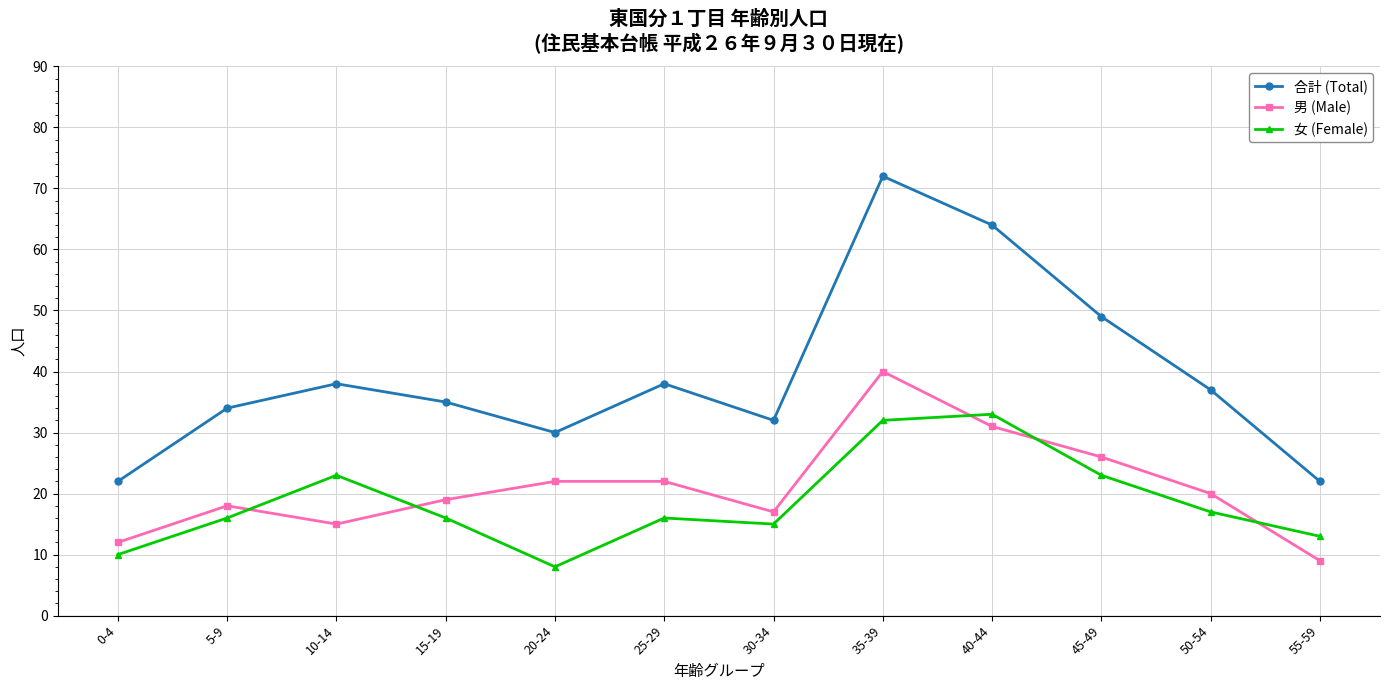

True or false: 合計 (Total) and 女 (Female) intersect in this chart.

False